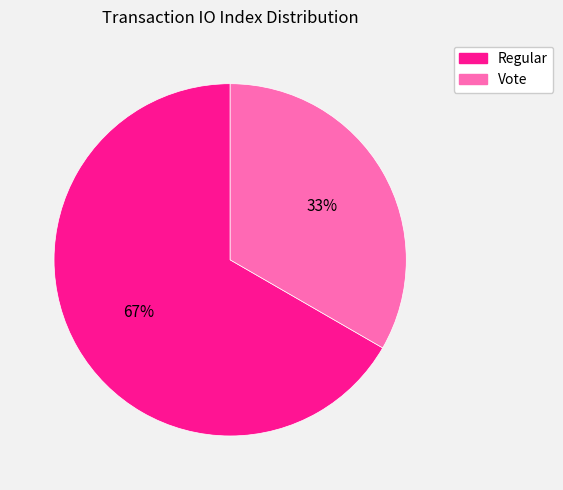

Which slice is the largest?

Regular